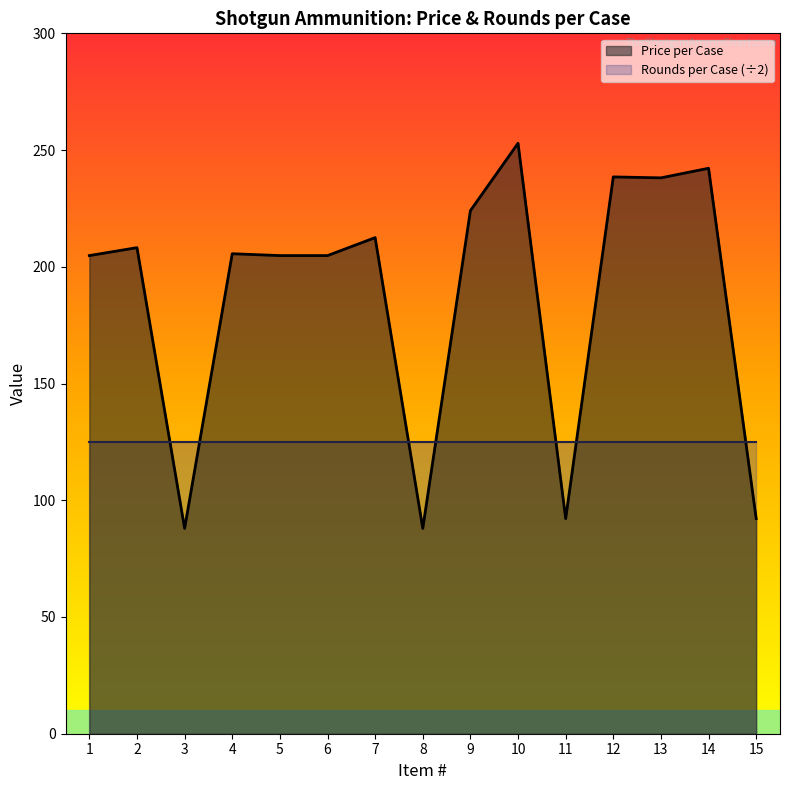

What is the average value of the Price per Case series?

186.4